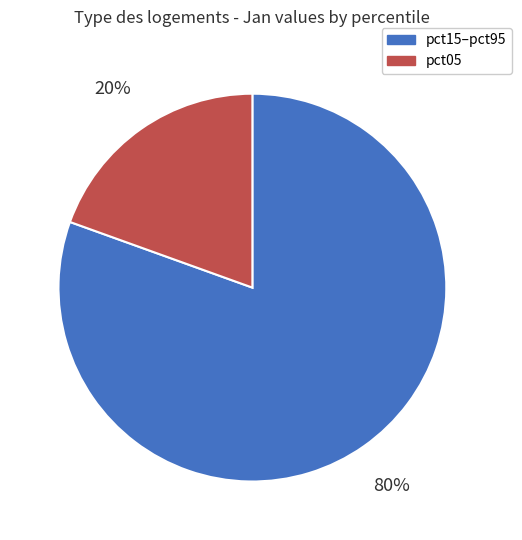

Which category has the smallest portion of the pie?

pct05